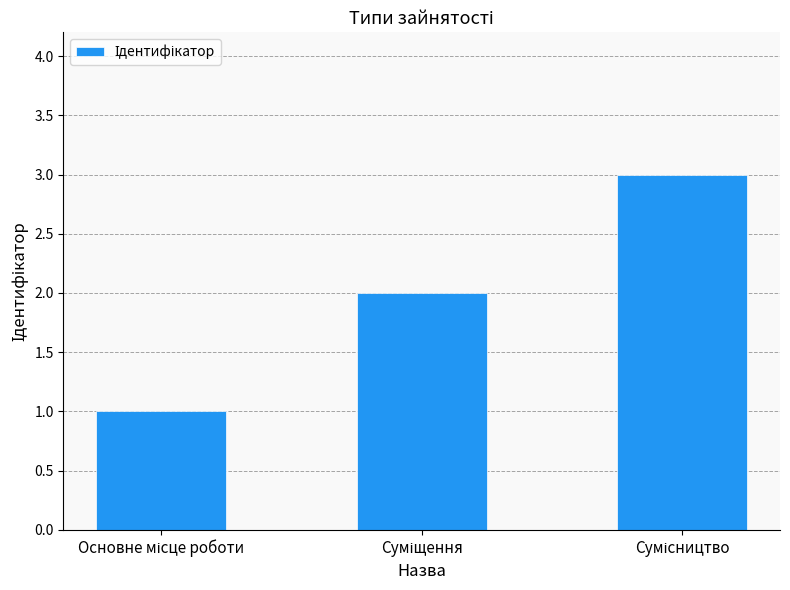

Reading left to right, extract all data points from this chart.

1	2	3